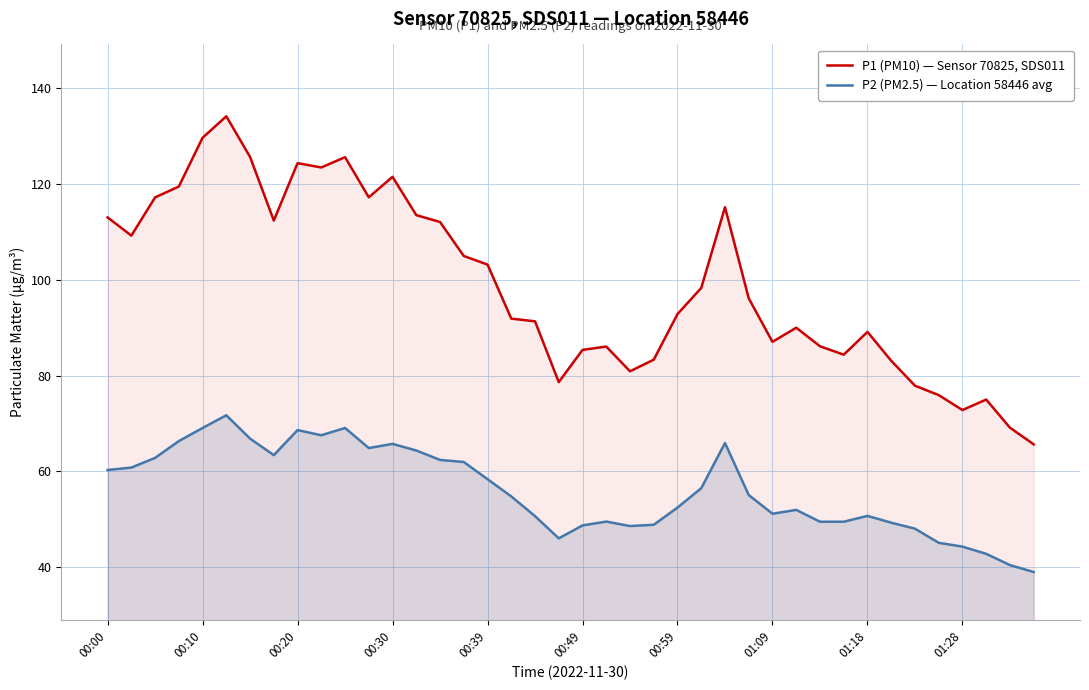

In P2 (PM2.5) — Location 58446 avg, how many points are lower than both neighbors (excluding endpoints)?

6